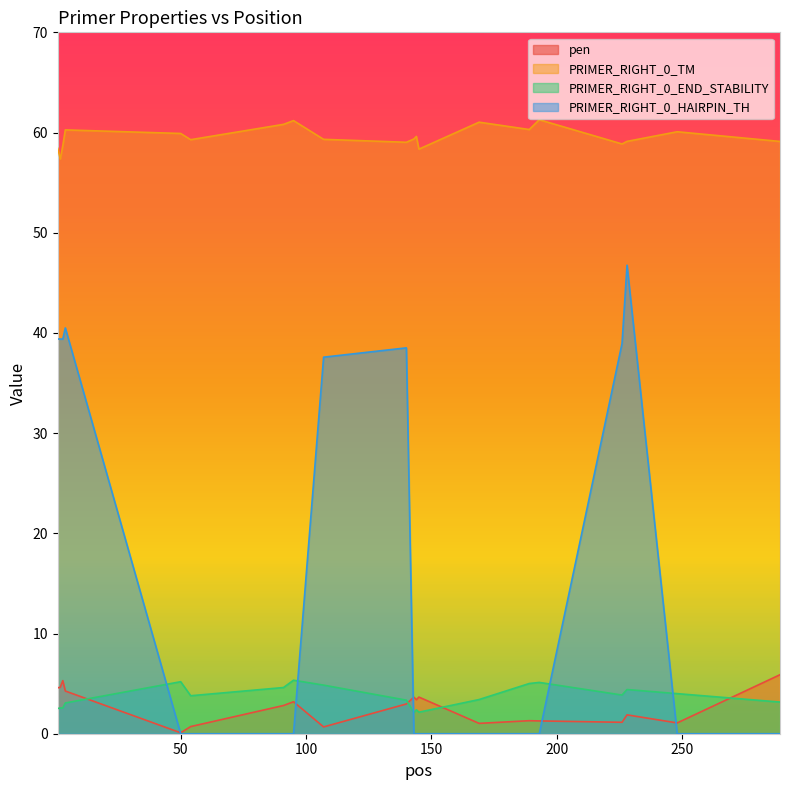

The value of PRIMER_RIGHT_0_HAIRPIN_TH at 144 is 0.0. True or false?

True